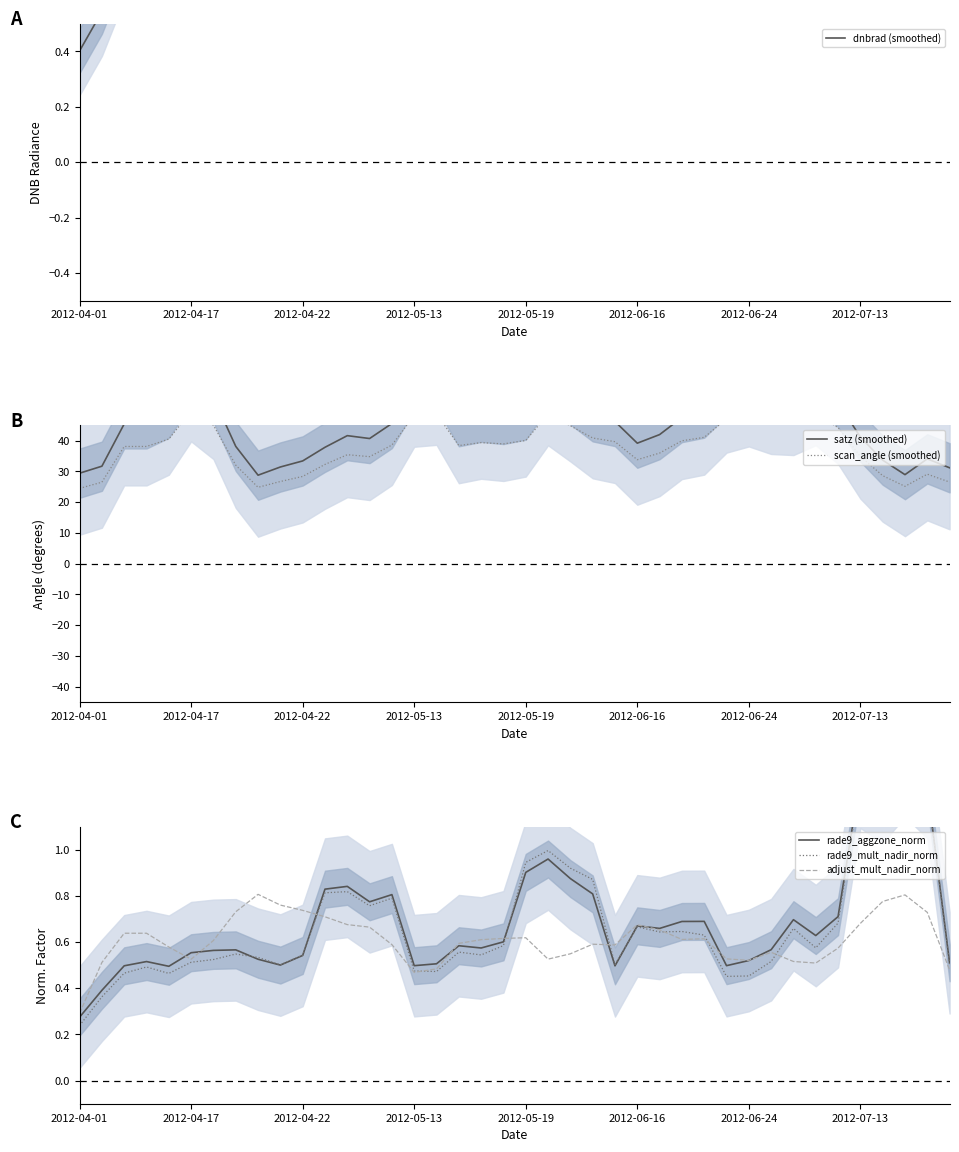

What is the minimum value for adjust_mult_nadir_norm?

0.3